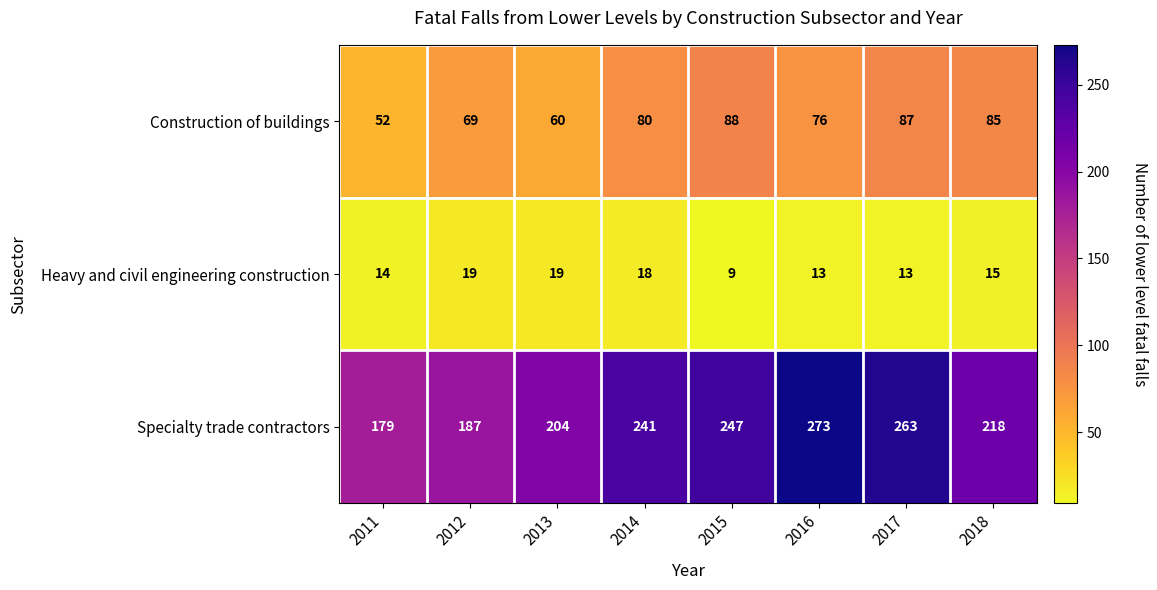

Is it true that Construction of buildings equals 69 at 2012?

True